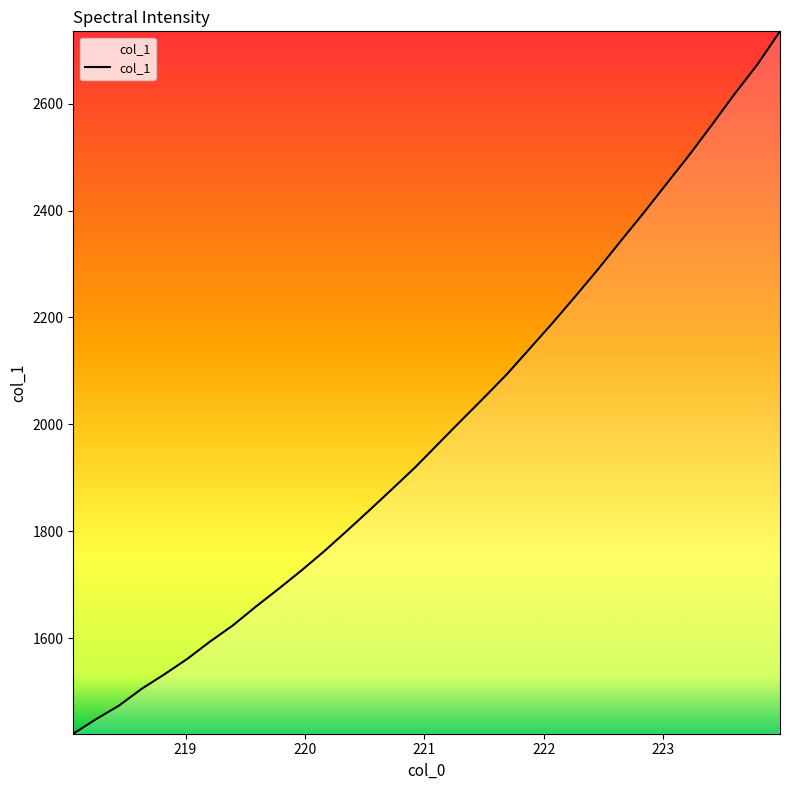

What is the difference between the maximum and minimum values?

1313.8